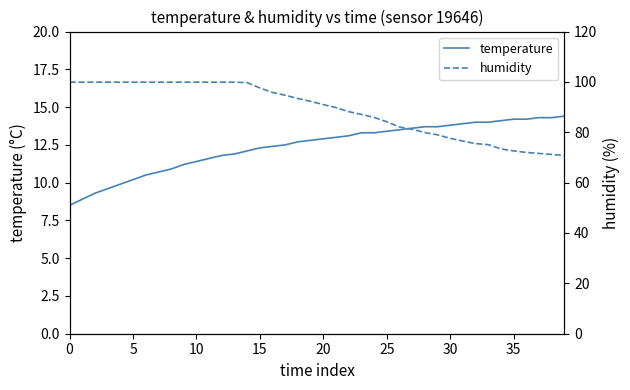

What is the difference between the second highest and minimum values in the temperature series?

5.8